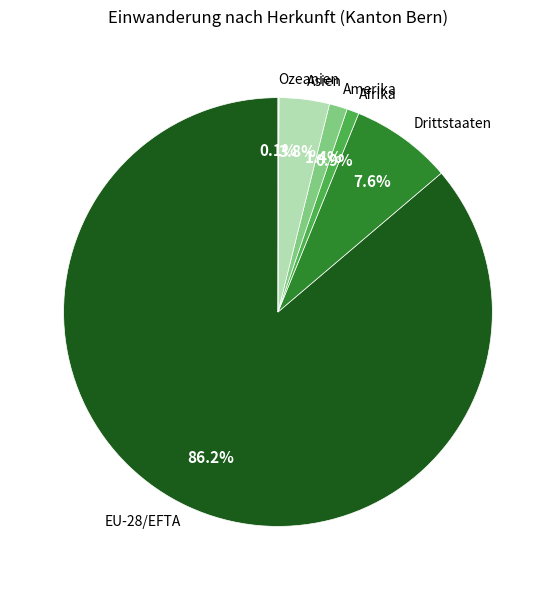

To the nearest percent, what is the difference between the largest and smallest slice percentages?

86%